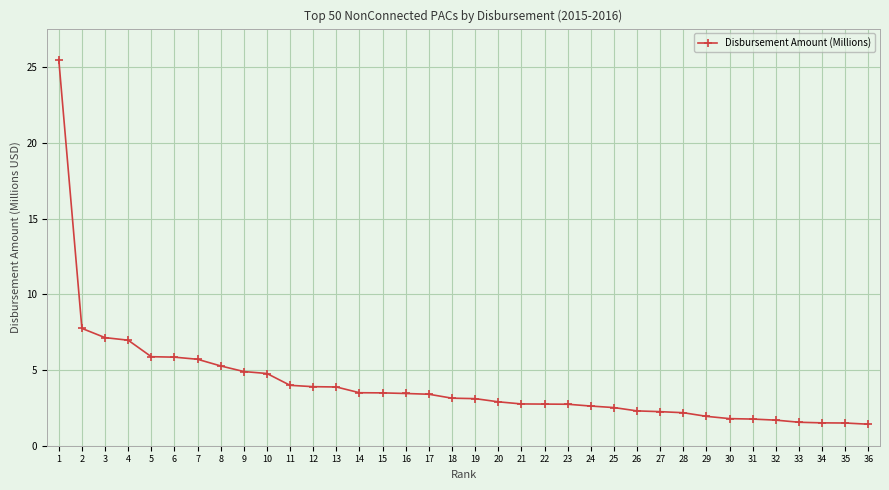

At which label is the value closest to 13?

2